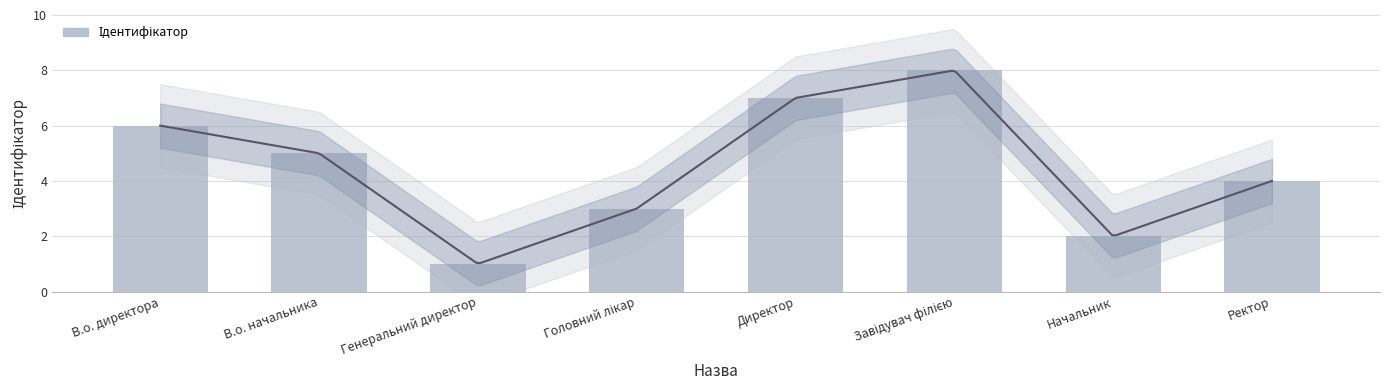

What is the maximum value shown in the chart?

8